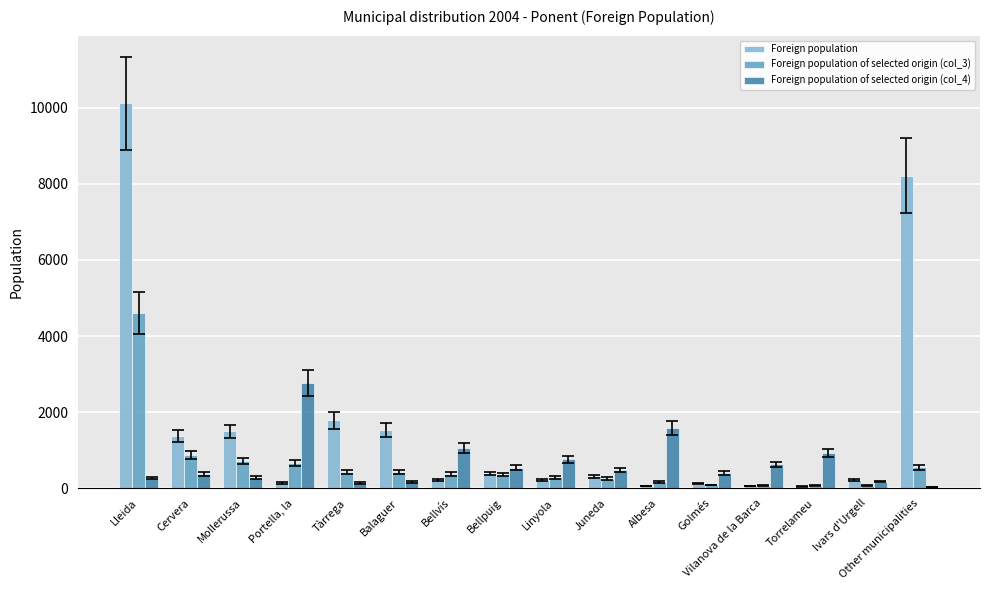

What is the total value across all series at Portella, la?

3573